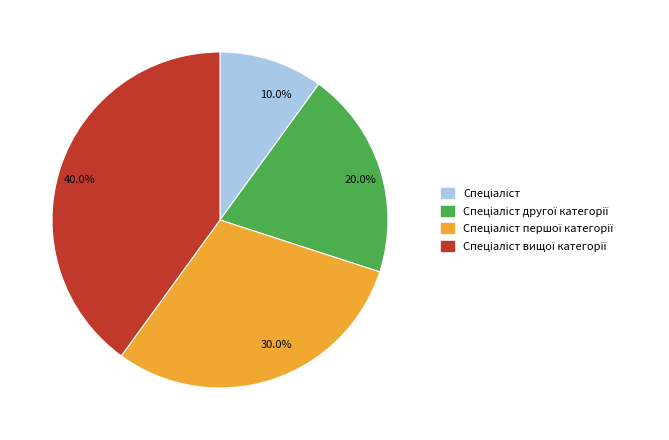

Between 10.0% and 20.0%, which is larger?

20.0%